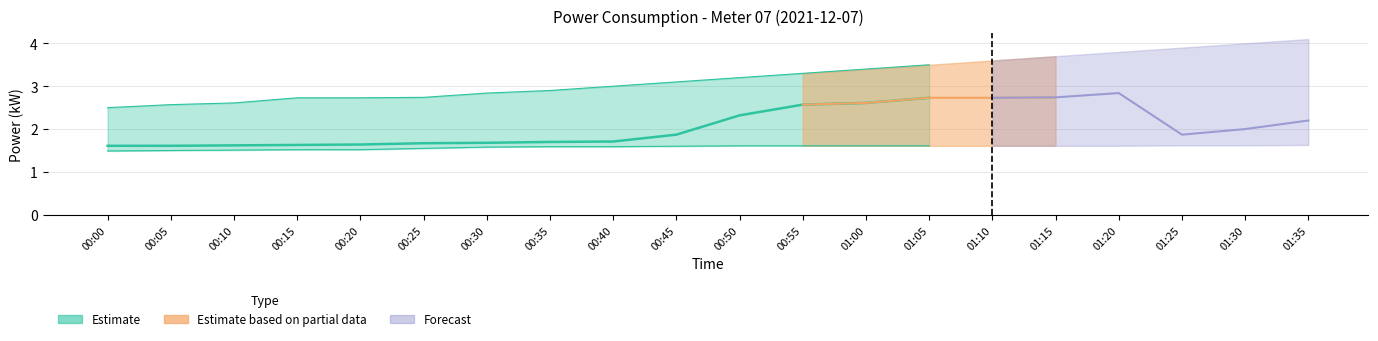

Reading left to right, transcribe all the data shown in this chart.

power_low: 1.5	1.5	1.5	1.5	1.5	1.6	1.6	1.6	1.6	1.6	1.6	1.6	1.6	1.6	1.6	1.6	1.6	1.6	1.6	1.6
power_mid: 1.6	1.6	1.6	1.6	1.6	1.7	1.7	1.7	1.7	1.9	2.3	2.6	2.6	2.7	2.7	2.7	2.8	1.9	2.0	2.2
power_high: 2.5	2.6	2.6	2.7	2.7	2.7	2.8	2.9	3.0	3.1	3.2	3.3	3.4	3.5	3.6	3.7	3.8	3.9	4.0	4.1